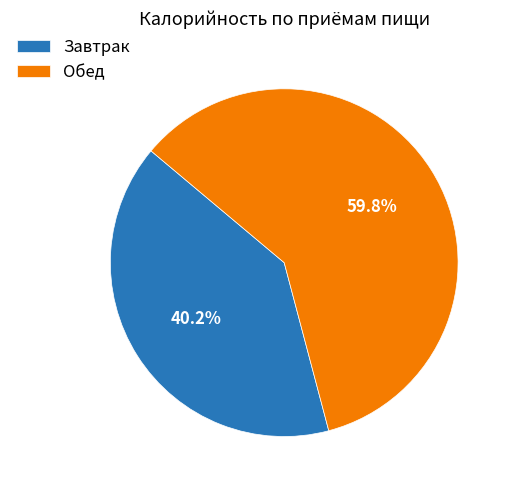

Approximately how many times larger is the value at Завтрак compared to Обед?

0.7